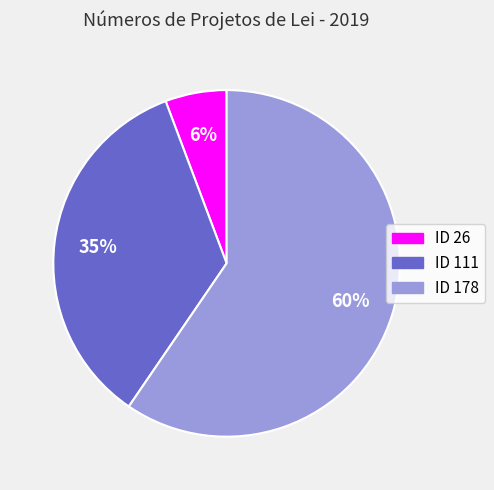

To the nearest percent, what is the combined percentage of ID 111 and ID 178?

94%